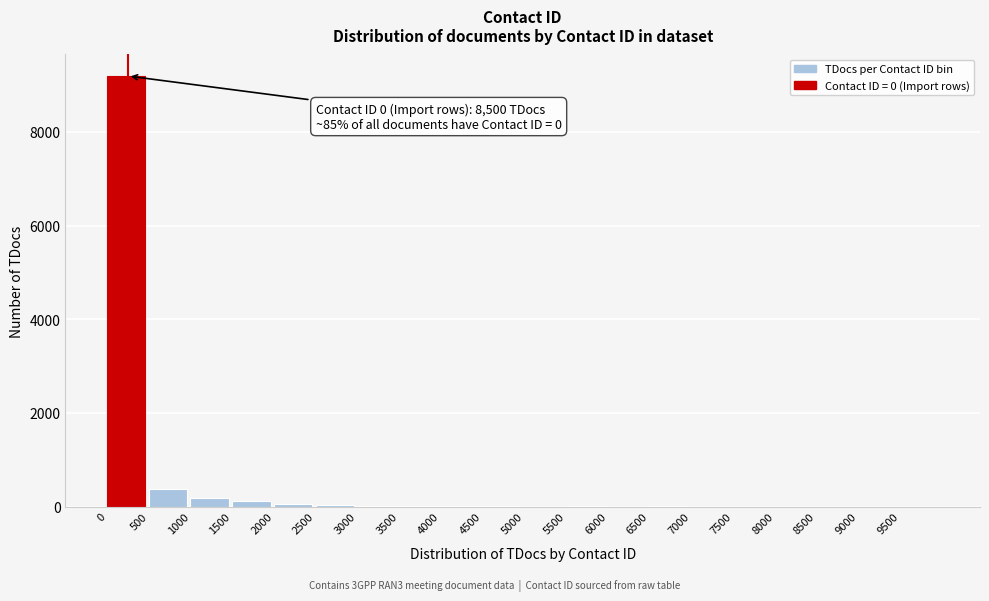

Over which range of the x-axis is the bar tallest?

0 to 500